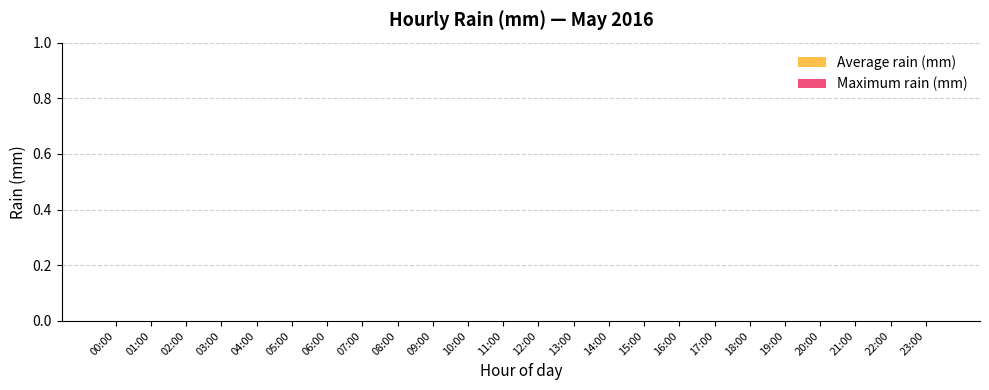

Which has a higher value, 05:00 or 21:00?

05:00